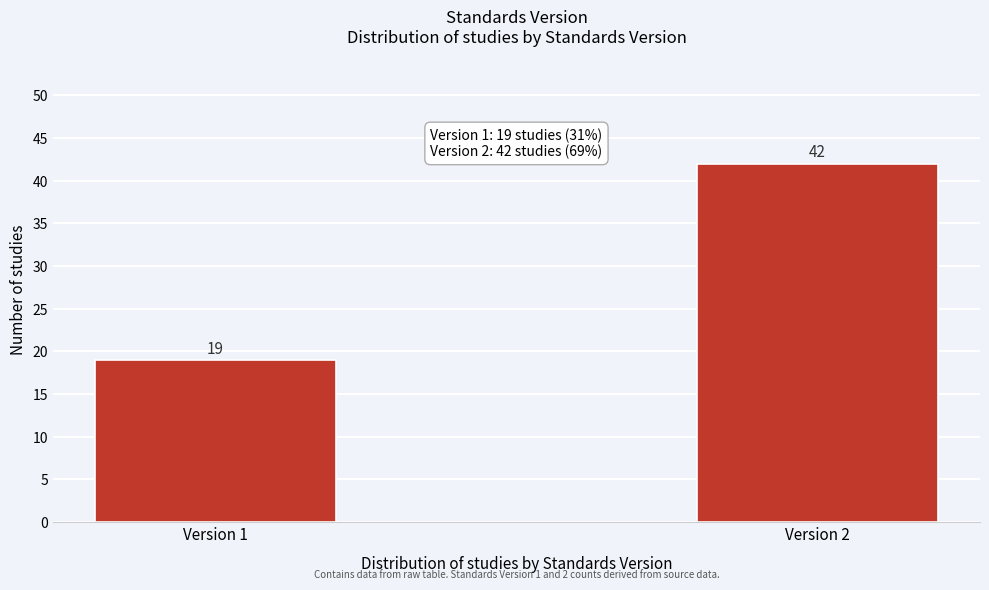

Reading left to right, list all the values displayed in this chart.

19	42